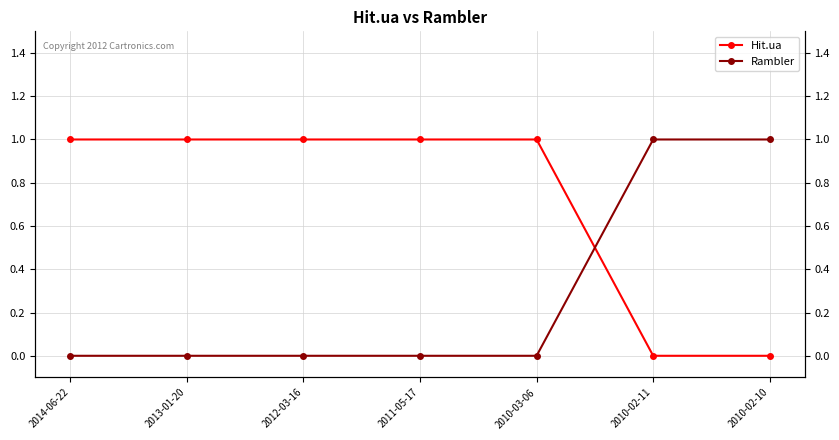

Is the value of Hit.ua at 2013-01-20 greater than the value of Rambler at 2014-06-22?

Yes